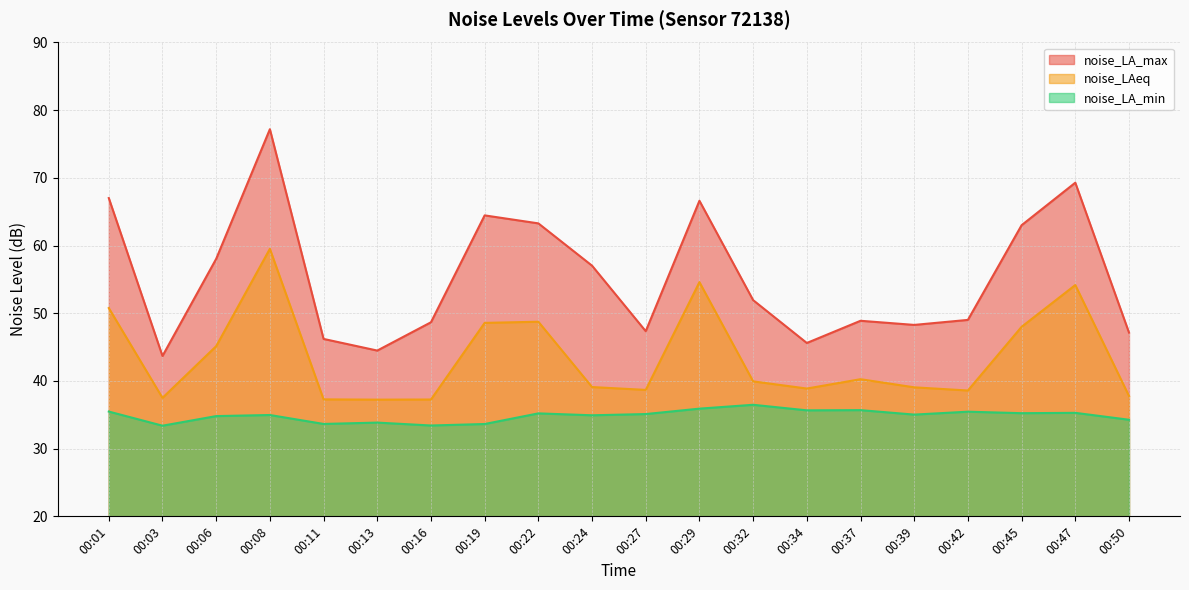

The noise_LAeq series shows 39.9 at 00:32. True or false?

True